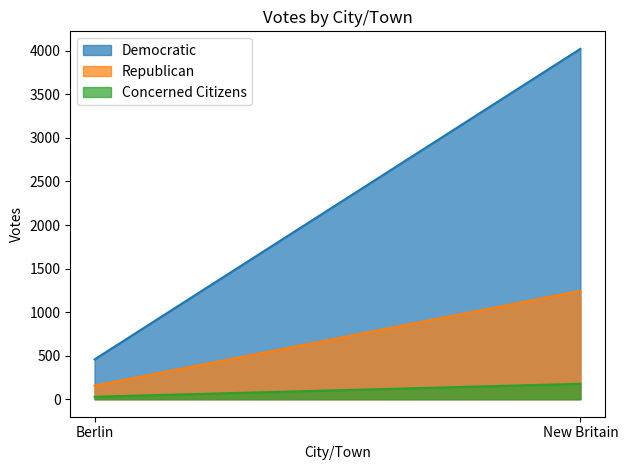

Between Berlin and New Britain, which series saw the biggest shift?

Democratic